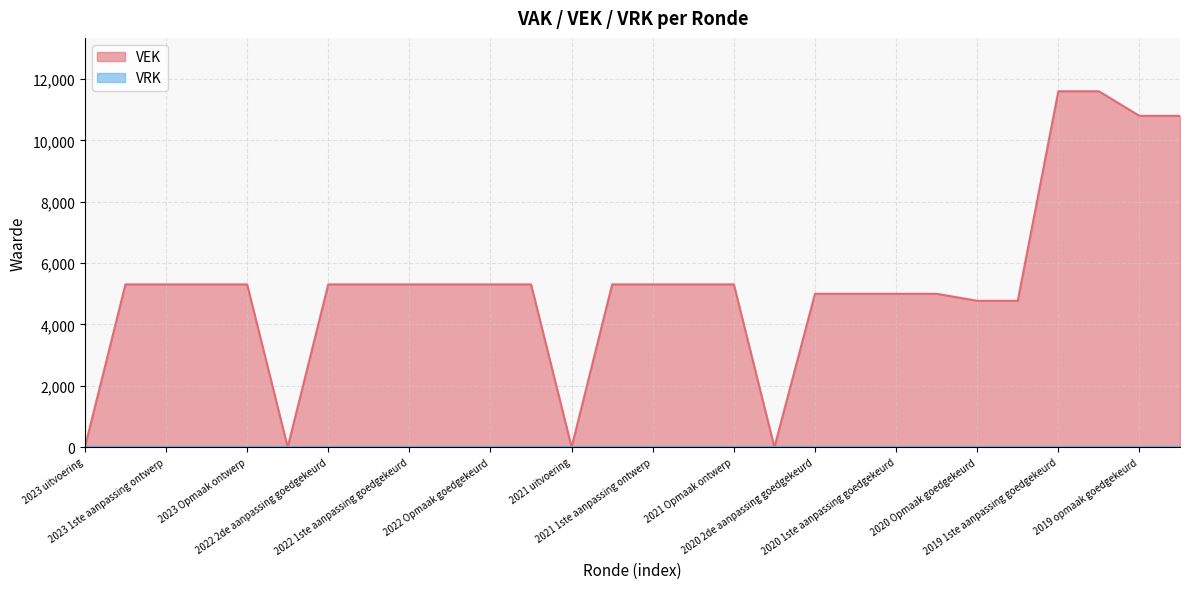

List the labels in order of value, largest first.

2019 1ste aanpassing goedgekeurd, 2019 1ste aanpassing ontwerp, 2019 opmaak goedgekeurd, 2019 opmaak ontwerp, 2023 1ste aanpassing goedgekeurd, 2023 1ste aanpassing ontwerp, 2023 Opmaak goedgekeurd, 2023 Opmaak ontwerp, 2022 2de aanpassing goedgekeurd, 2022 2de aanpassing ontwerp, 2022 1ste aanpassing goedgekeurd, 2022 1ste aanpassing ontwerp, 2022 Opmaak goedgekeurd, 2022 Opmaak ontwerp, 2021 1ste aanpassing goedgekeurd, 2021 1ste aanpassing ontwerp, 2021 Opmaak goedgekeurd, 2021 Opmaak ontwerp, 2020 2de aanpassing goedgekeurd, 2020 2de aanpassing ontwerp, 2020 1ste aanpassing goedgekeurd, 2020 1ste aanpassing ontwerp, 2020 Opmaak goedgekeurd, 2020 Opmaak ontwerp, 2023 uitvoering, 2022 uitvoering, 2021 uitvoering, 2020 uitvoering